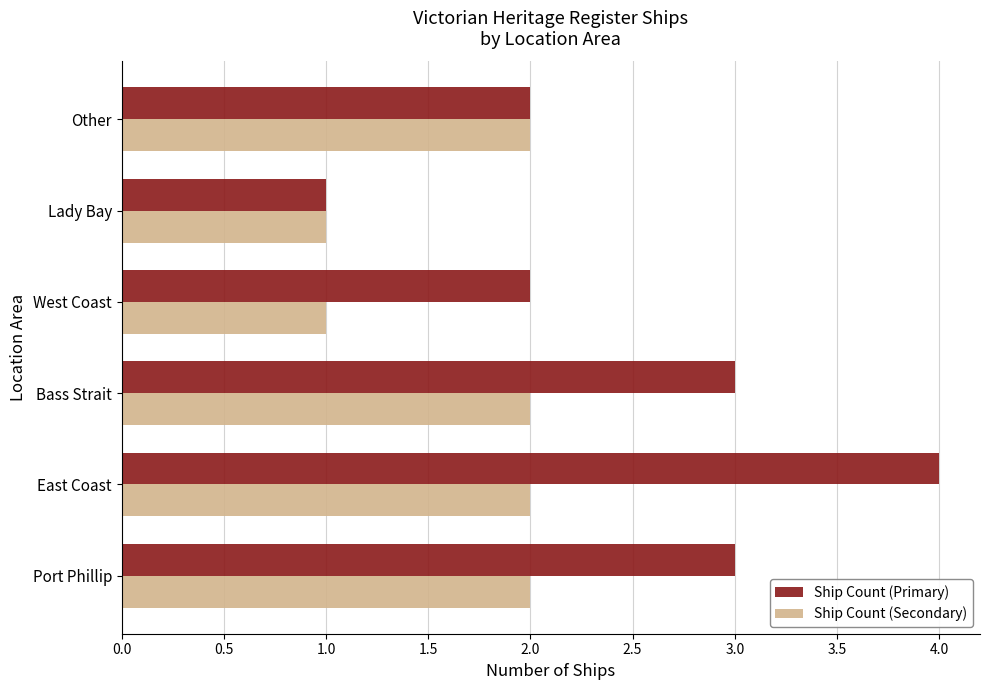

List the series in order of their overall mean, highest first.

Ship Count (Primary), Ship Count (Secondary)